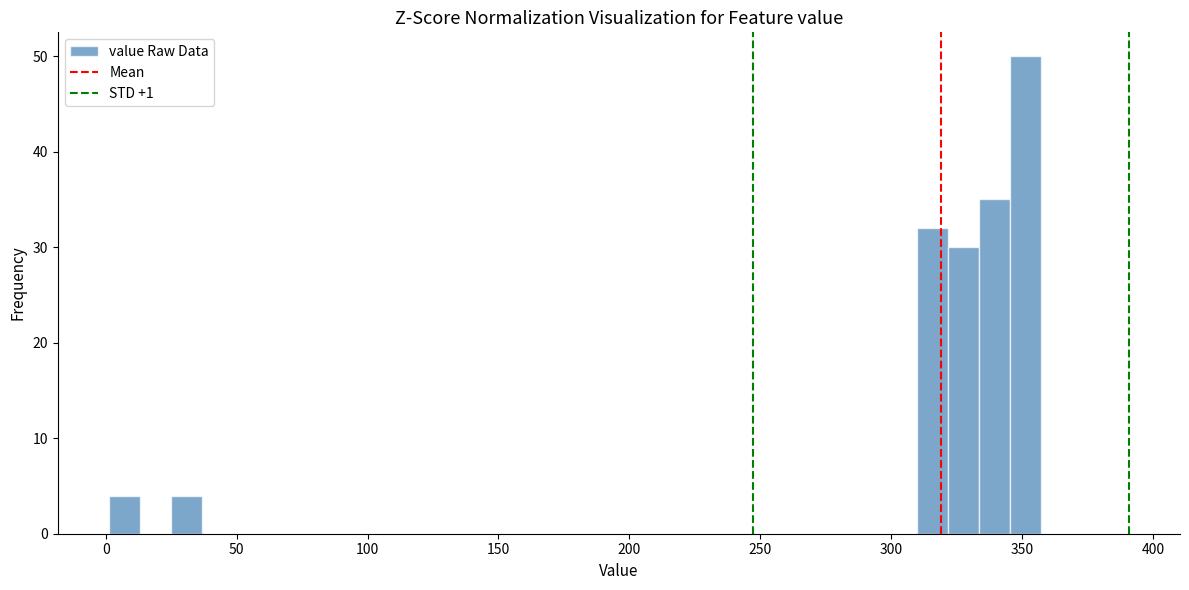

Read against the x-axis, roughly where is the centre of the tallest bar?

350